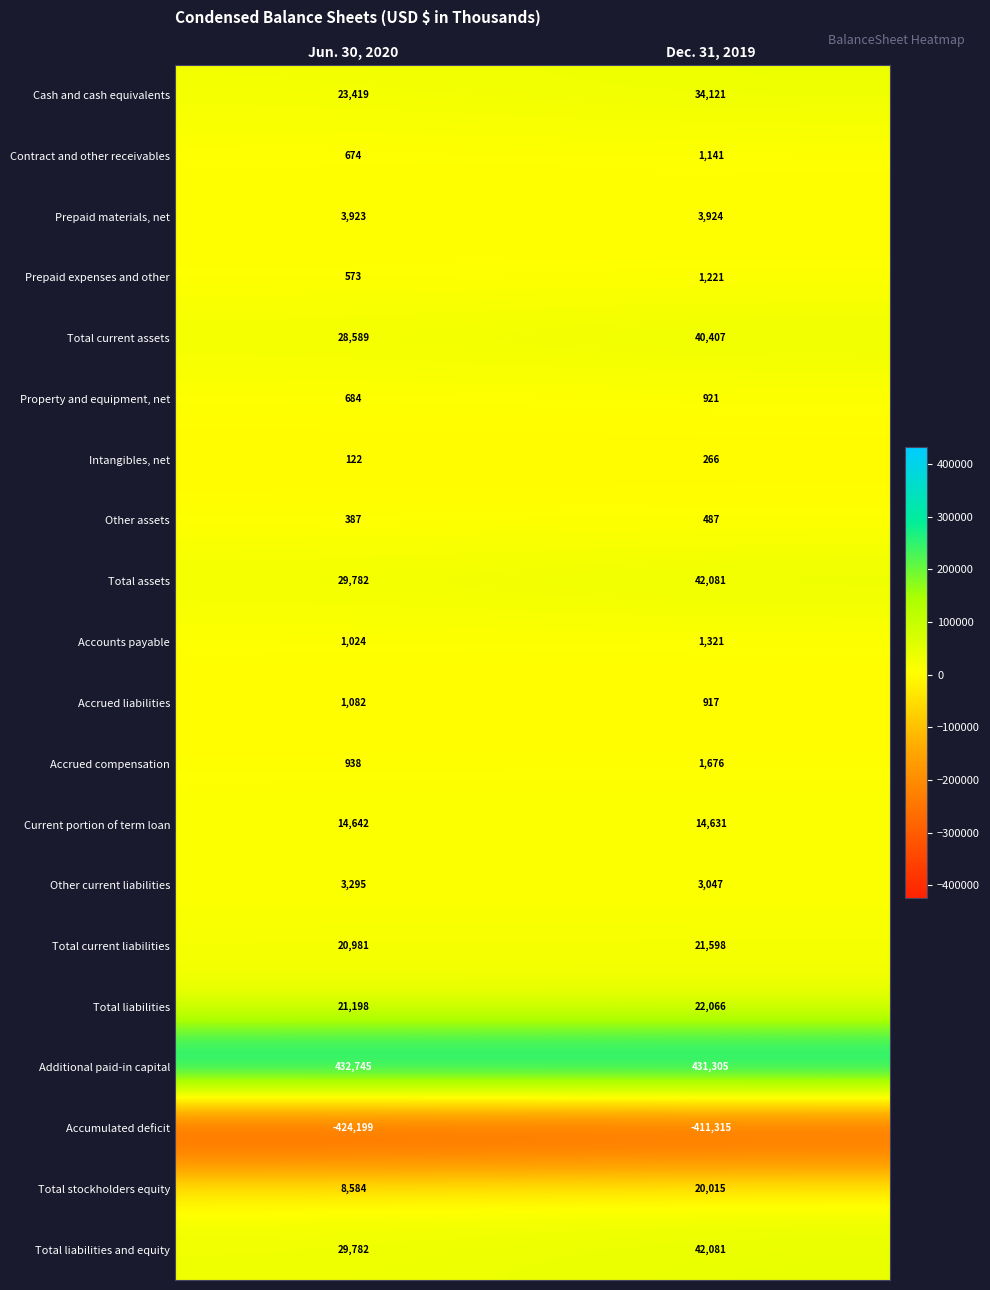

What is the approximate value of Accrued compensation at Jun. 30, 2020, to the nearest 100?

900